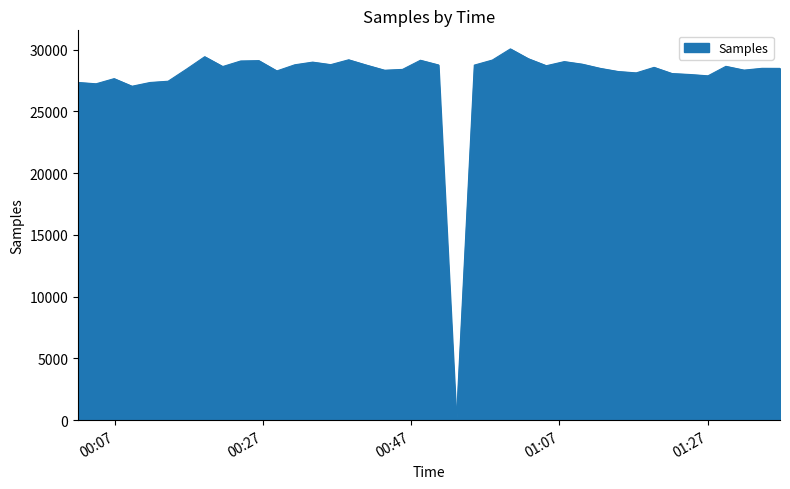

How many categories are shown in the chart?

40